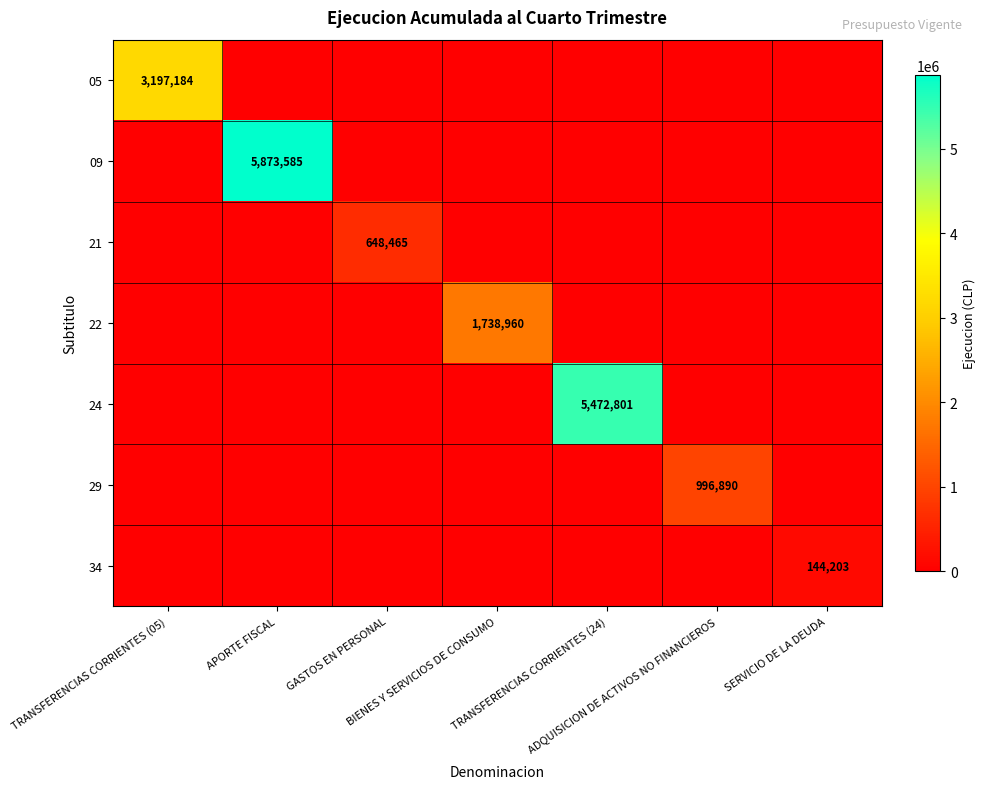

At how many categories does at least one series exceed 3597076?

2